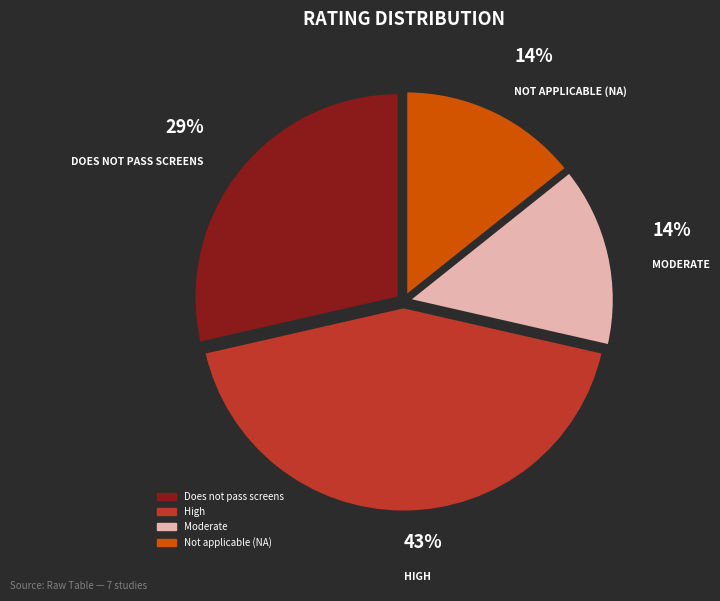

To the nearest percent, what portion does Moderate represent?

14%